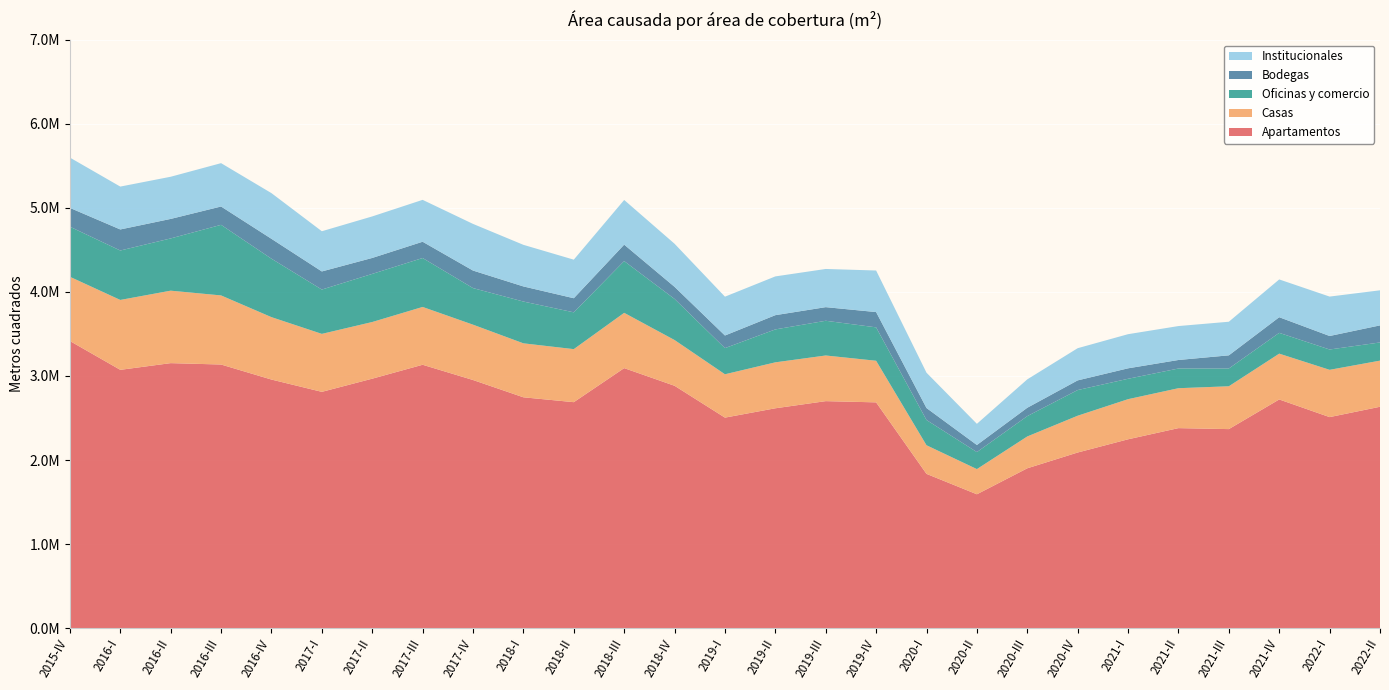

Reading left to right, list all the values displayed in this chart.

Apartamentos: 2015-IV=3416097.2	2016-I=3073079.8	2016-II=3152826.9	2016-III=3136367.7	2016-IV=2957533.4	2017-I=2811227.3	2017-II=2967902.0	2017-III=3133412.7	2017-IV=2952153.0	2018-I=2746460.6	2018-II=2688428.4	2018-III=3093458.7	2018-IV=2883461.7	2019-I=2504592.4	2019-II=2615745.4	2019-III=2700656.2	2019-IV=2686172.5	2020-I=1835510.9	2020-II=1592670.1	2020-III=1901795.6	2020-IV=2089607.1	2021-I=2246742.1	2021-II=2379644.0	2021-III=2367974.6	2021-IV=2720749.1	2022-I=2510752.3	2022-II=2633824.8
Casas: 2015-IV=764015.7	2016-I=831356.3	2016-II=862001.0	2016-III=821956.9	2016-IV=742335.5	2017-I=689541.3	2017-II=674056.4	2017-III=687813.1	2017-IV=658201.7	2018-I=641962.8	2018-II=630946.6	2018-III=657648.7	2018-IV=544104.2	2019-I=515744.6	2019-II=546585.6	2019-III=543029.2	2019-IV=494871.3	2020-I=340291.8	2020-II=299548.2	2020-III=378632.8	2020-IV=437555.5	2021-I=477326.7	2021-II=474875.6	2021-III=509606.9	2021-IV=544913.7	2022-I=562392.3	2022-II=548722.7
Oficinas y comercio: 2015-IV=595695.1	2016-I=588162.9	2016-II=621592.3	2016-III=839719.6	2016-IV=695425.2	2017-I=527345.6	2017-II=572446.0	2017-III=582020.4	2017-IV=435231.8	2018-I=497140.5	2018-II=437678.6	2018-III=615631.1	2018-IV=488857.7	2019-I=311089.0	2019-II=391665.8	2019-III=413146.3	2019-IV=397402.2	2020-I=300425.6	2020-II=202411.1	2020-III=242112.8	2020-IV=305377.5	2021-I=242649.8	2021-II=234272.5	2021-III=211496.5	2021-IV=247487.0	2022-I=241843.6	2022-II=216382.1
Bodegas: 2015-IV=223779.3	2016-I=250408.3	2016-II=231974.4	2016-III=217974.2	2016-IV=236334.4	2017-I=215423.0	2017-II=189699.5	2017-III=193633.6	2017-IV=208493.1	2018-I=179652.3	2018-II=167873.7	2018-III=195606.8	2018-IV=143916.6	2019-I=150070.6	2019-II=169451.0	2019-III=161987.0	2019-IV=181738.8	2020-I=142599.3	2020-II=84394.7	2020-III=99318.2	2020-IV=115048.9	2021-I=124405.7	2021-II=101427.1	2021-III=156459.7	2021-IV=185938.9	2022-I=160625.0	2022-II=202840.5
Institucionales: 2015-IV=598352.2	2016-I=510014.6	2016-II=501568.5	2016-III=515769.1	2016-IV=543467.3	2017-I=478263.2	2017-II=493949.2	2017-III=498330.6	2017-IV=554969.1	2018-I=494924.8	2018-II=458638.4	2018-III=531466.2	2018-IV=512554.0	2019-I=461897.3	2019-II=461010.0	2019-III=454153.5	2019-IV=494514.3	2020-I=420054.7	2020-II=251796.6	2020-III=337807.1	2020-IV=382856.3	2021-I=406019.1	2021-II=403641.2	2021-III=399700.8	2021-IV=449431.5	2022-I=468835.4	2022-II=417335.0